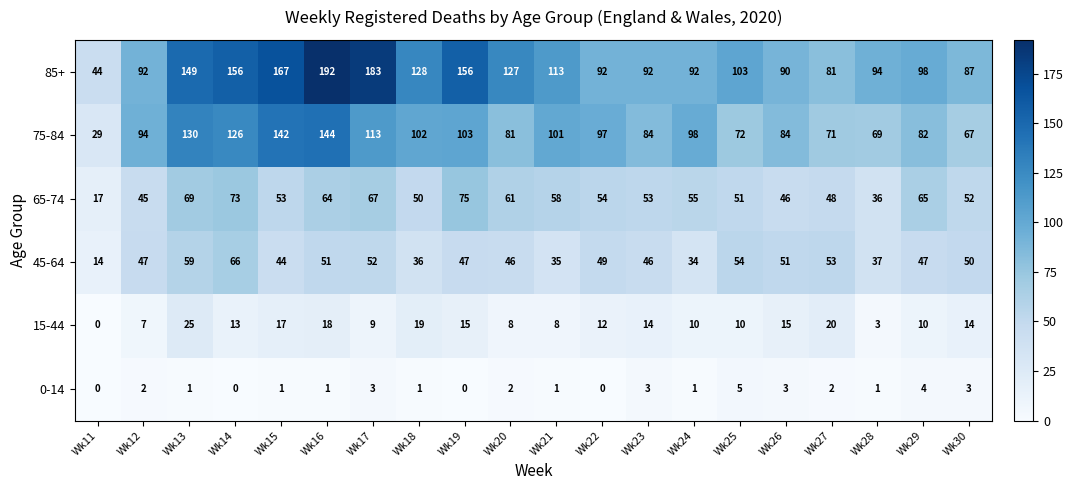

The value of 65-74 at Wk16 is 64. True or false?

True